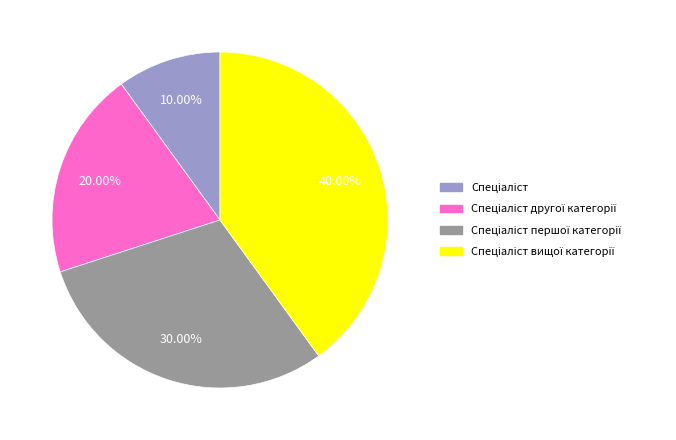

Does any single category account for the majority?

No